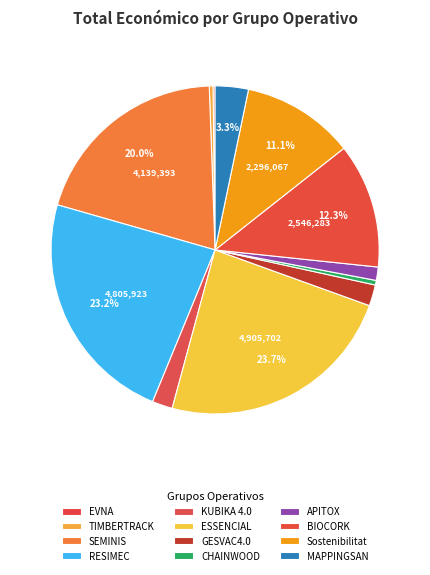

The BIOCORK slice represents 12% of the pie. True or false?

True